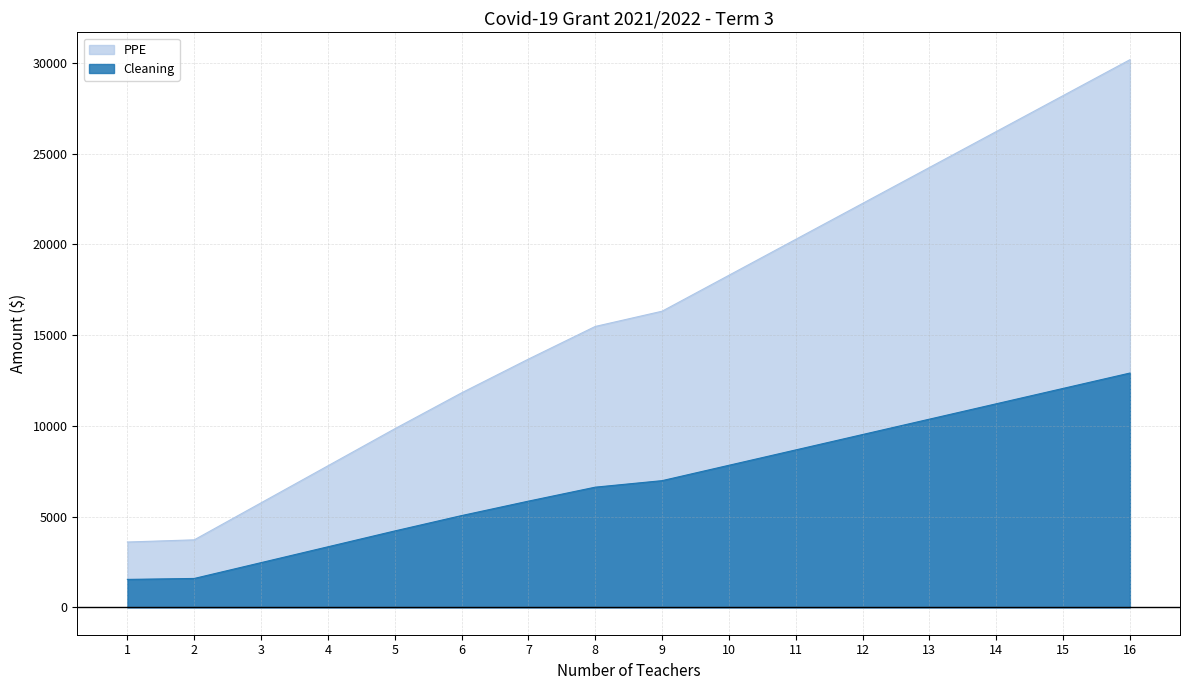

True or false: Cleaning has more than 0 interior local peaks.

False